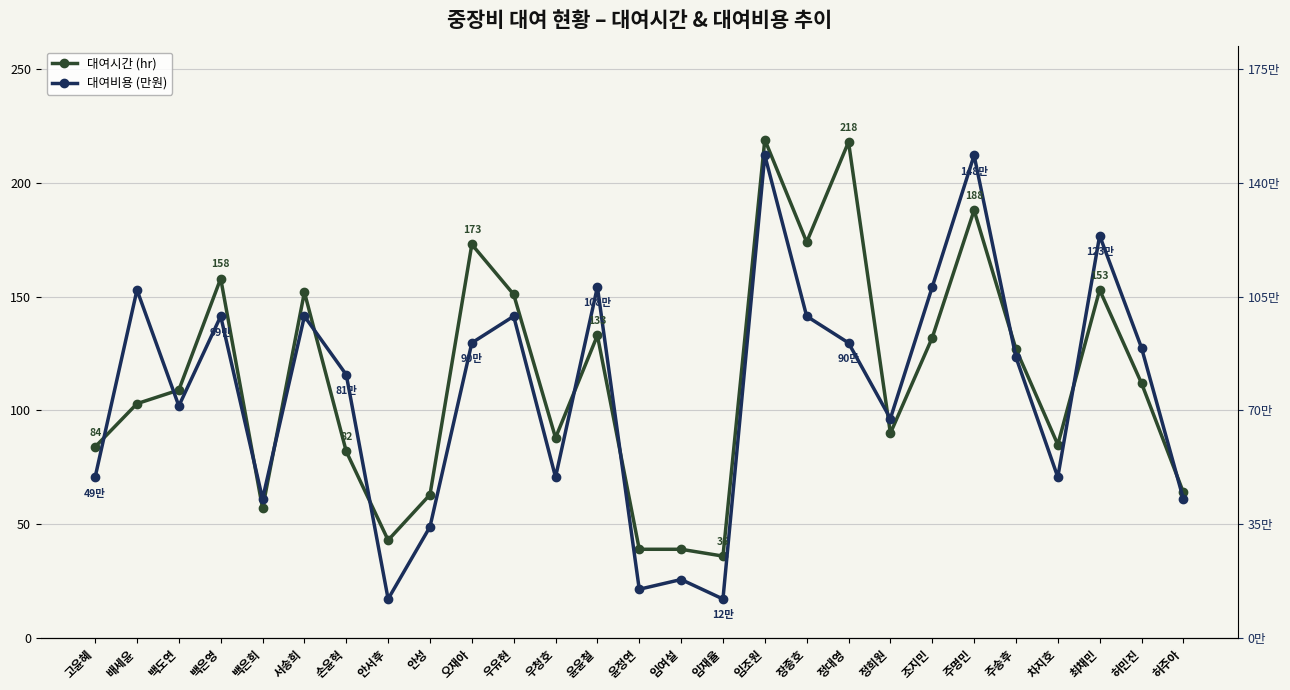

What is the difference between the second highest and second lowest values in the 대여시간 series?

179.0